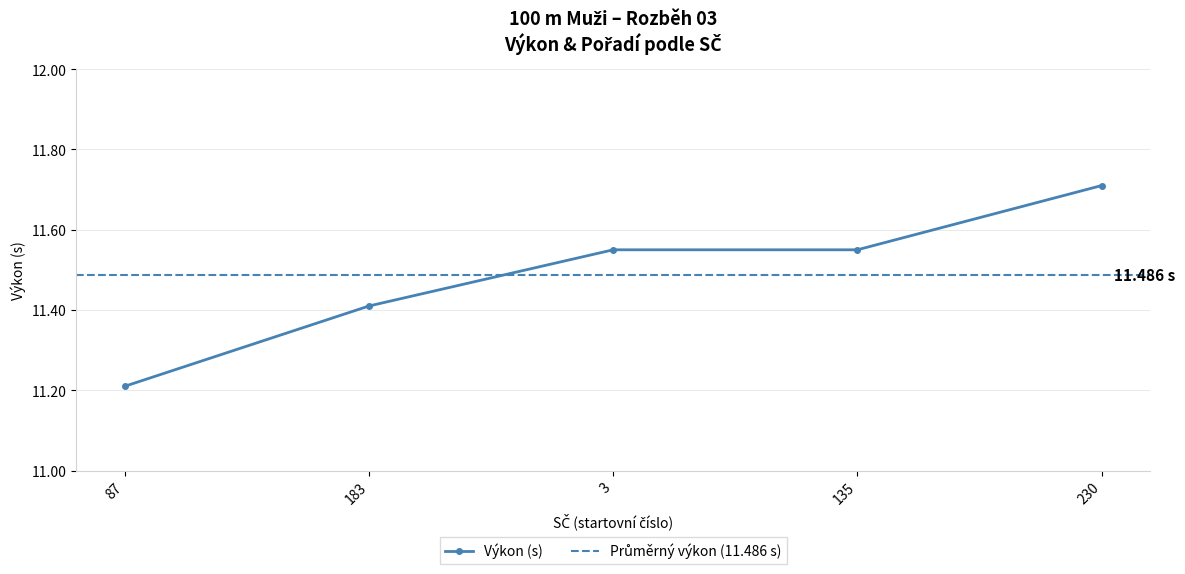

What value does the data have at 135?

11.6